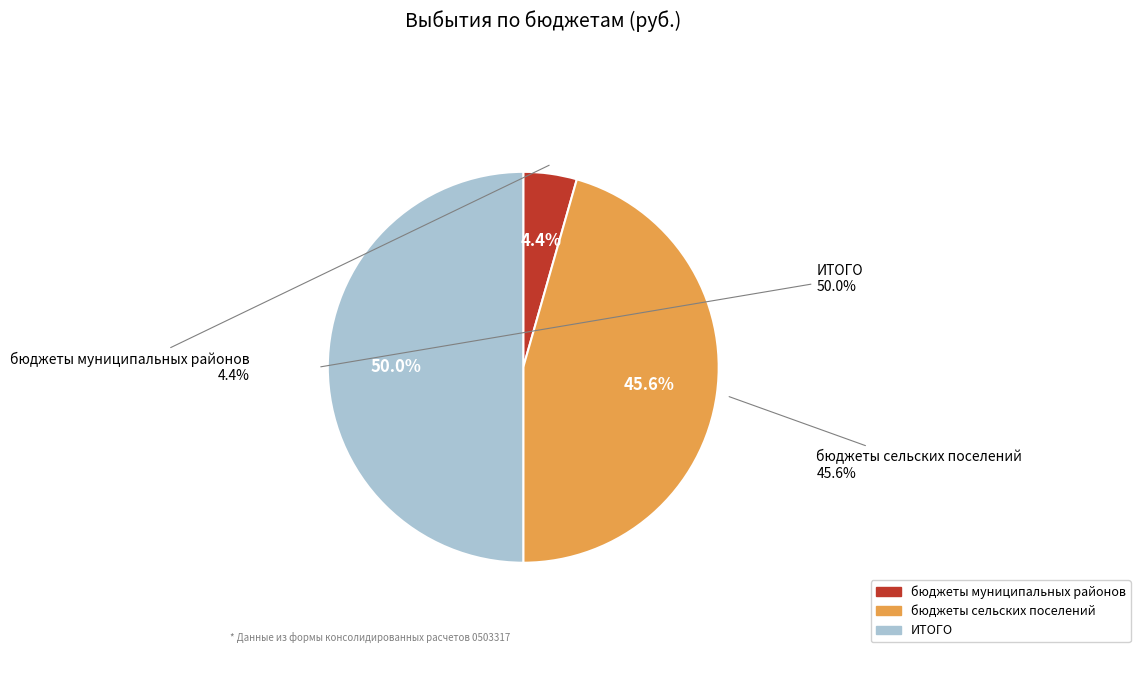

Is there a majority slice in this chart?

No